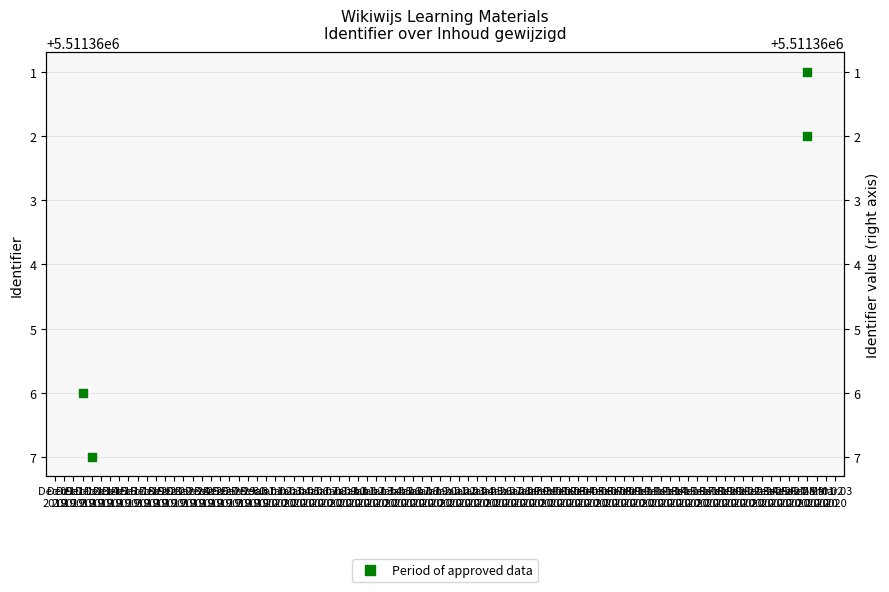

What is the ratio of the value at Dec 12 2019 to the value at Feb 29 2020?

1.0